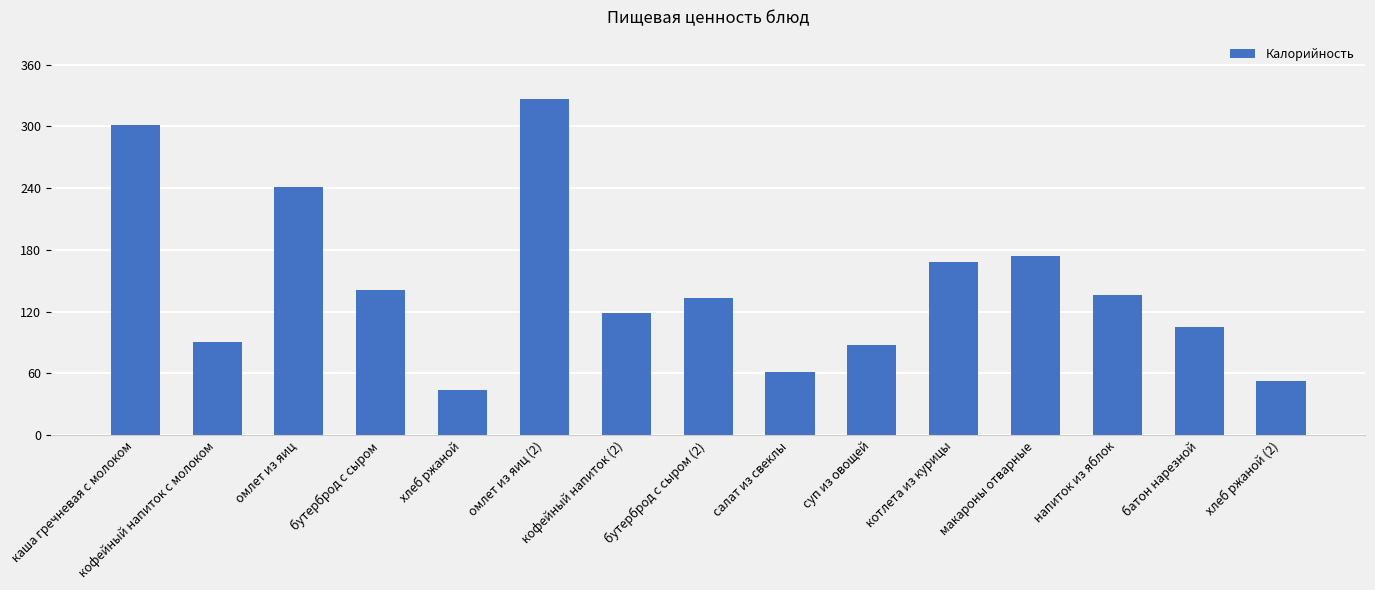

Is it true that the value at кофейный напиток (2) is 118.7?

True